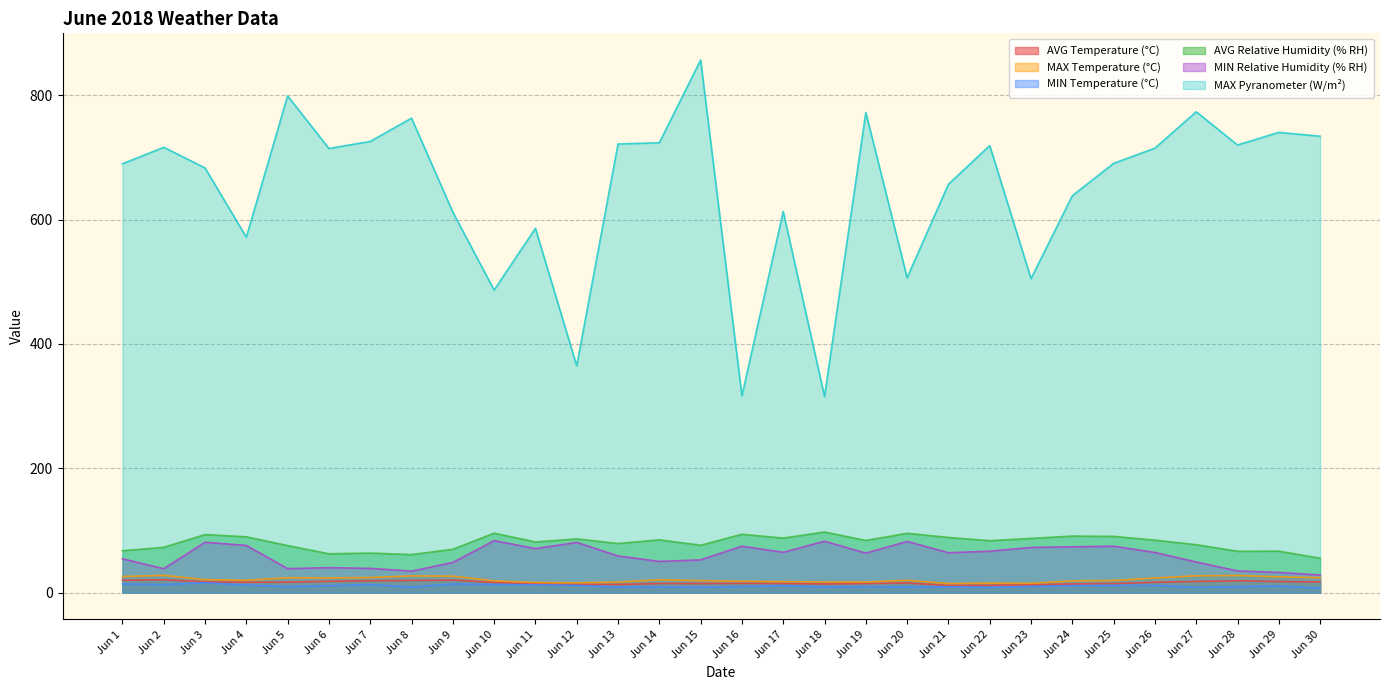

Which series has the largest range (max minus min)?

MAX Pyranometer (W/m²)